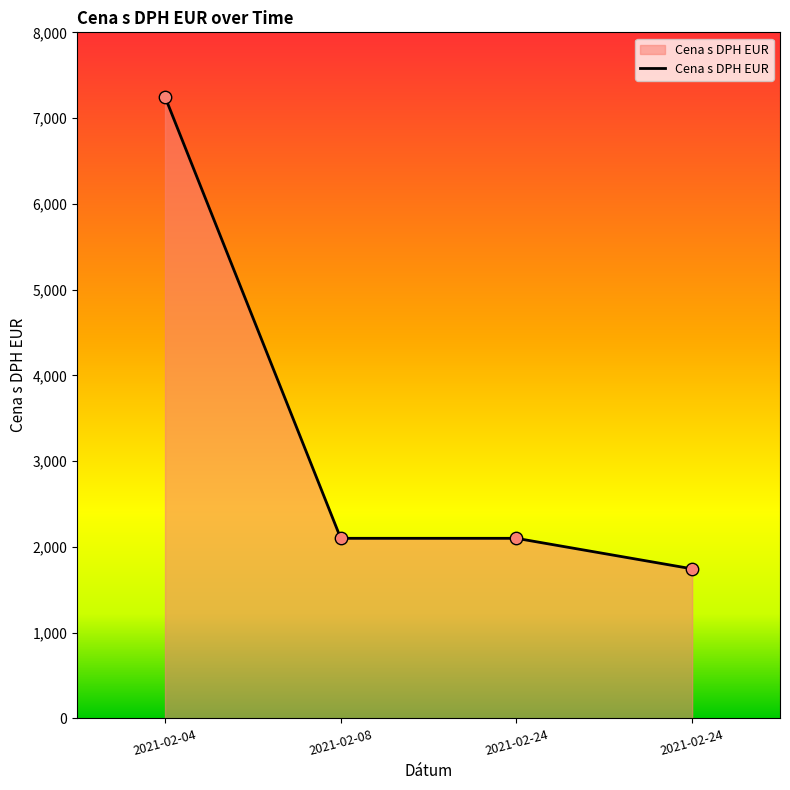

How many lines are shown in the chart?

1